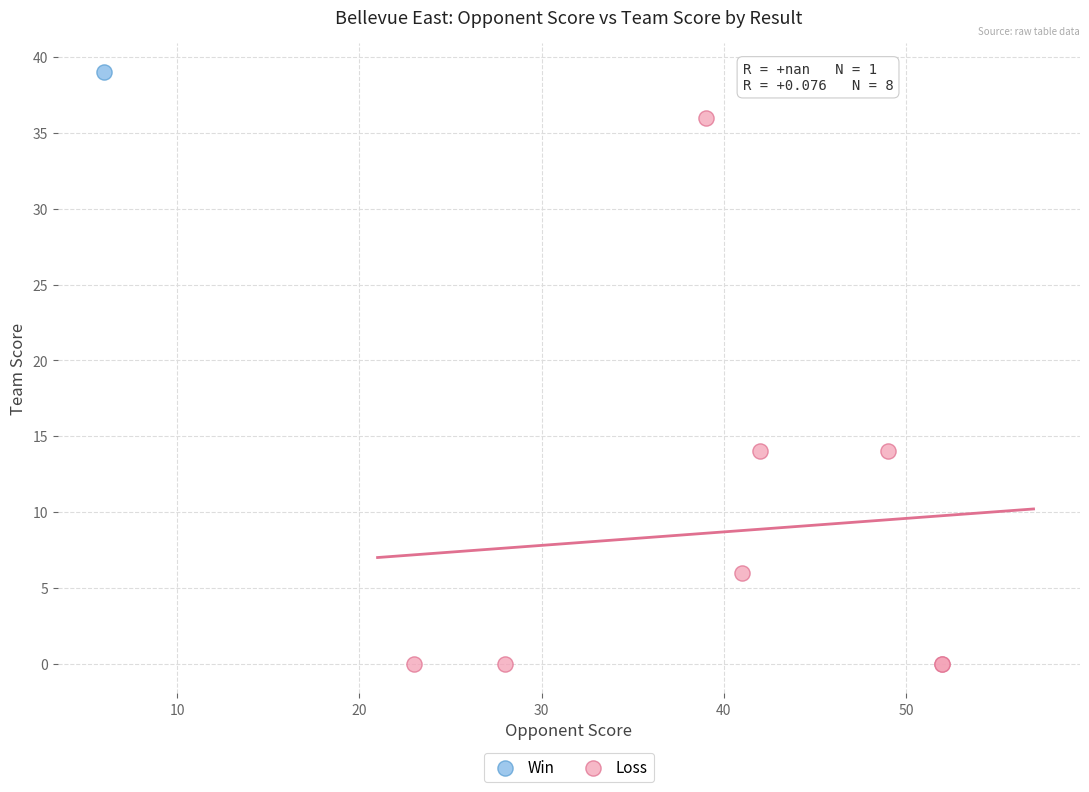

What are all the series names shown in the legend?

Win, Loss